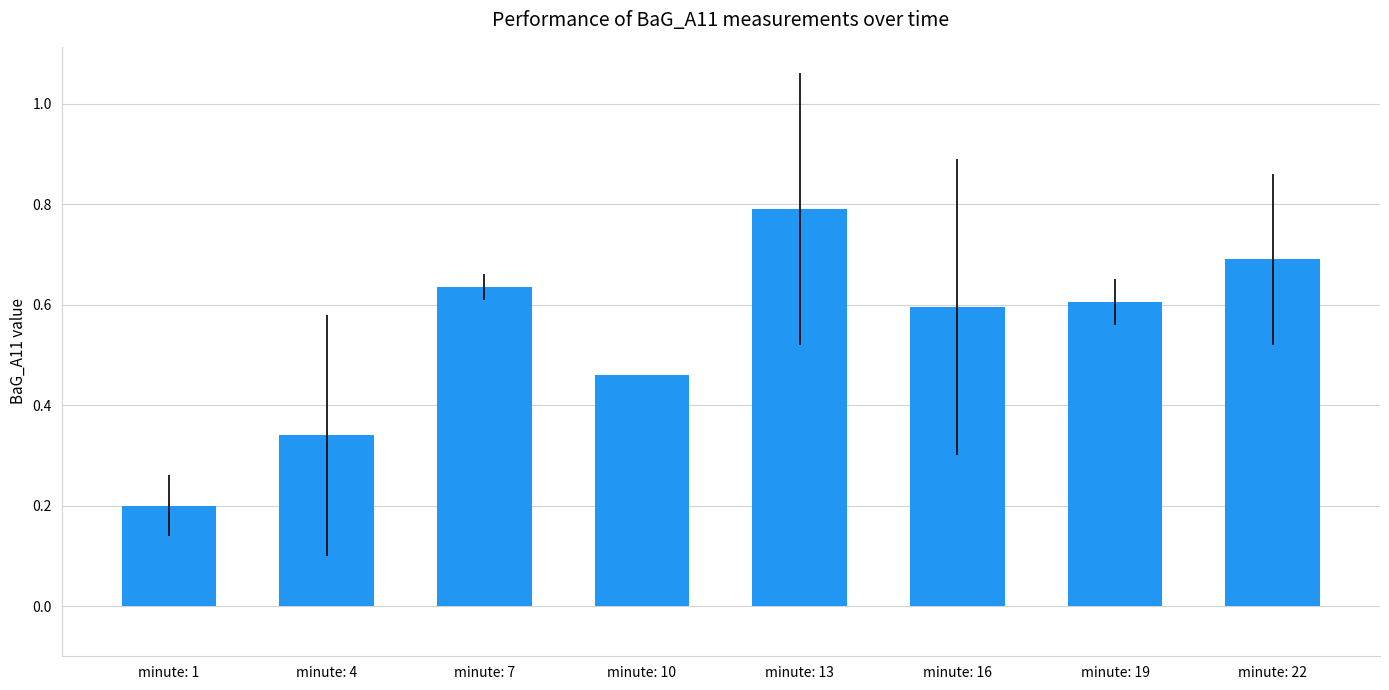

What is the change in value from minute: 10 to minute: 13?

+0.3